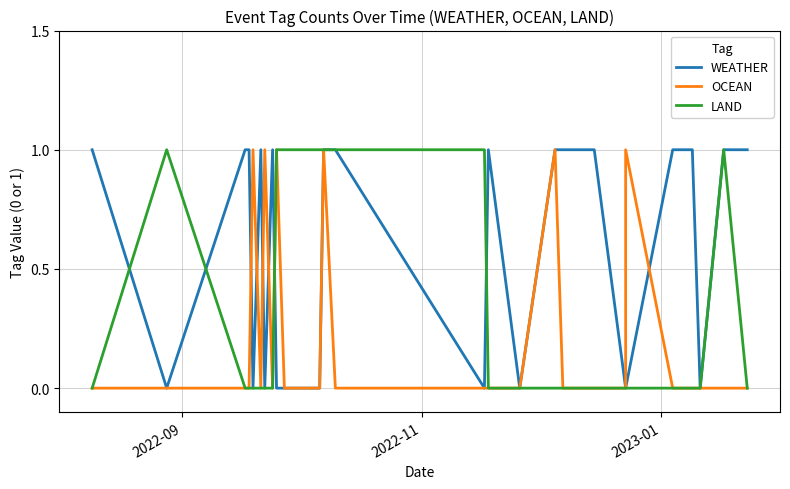

What is the value of the WEATHER point at the 17th from the left?

1